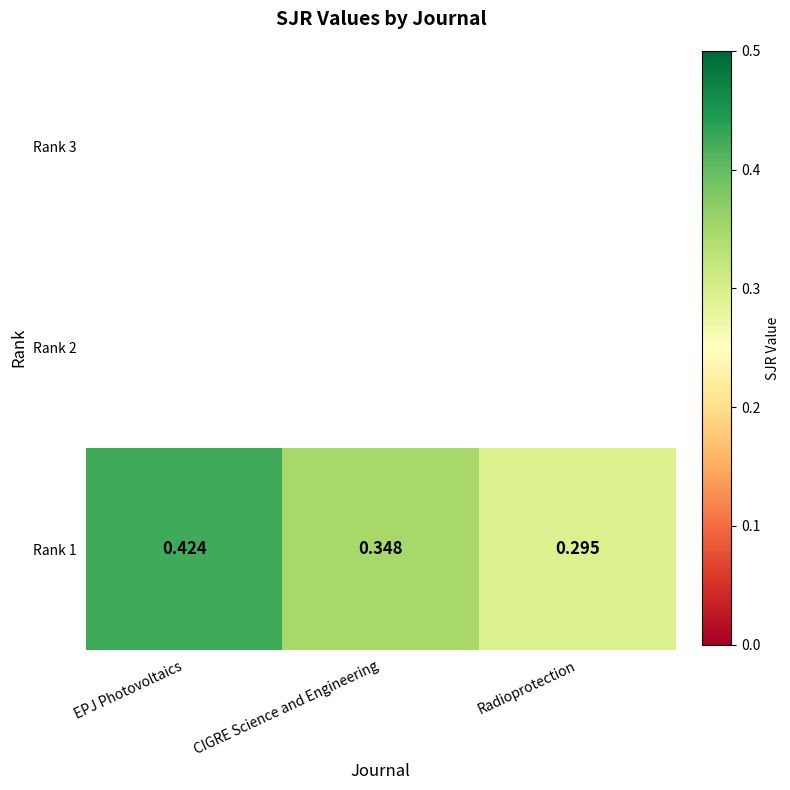

Reading left to right, list all the values displayed in this chart.

EPJ Photovoltaics=0.4	CIGRE Science and Engineering=0.3	Radioprotection=0.3